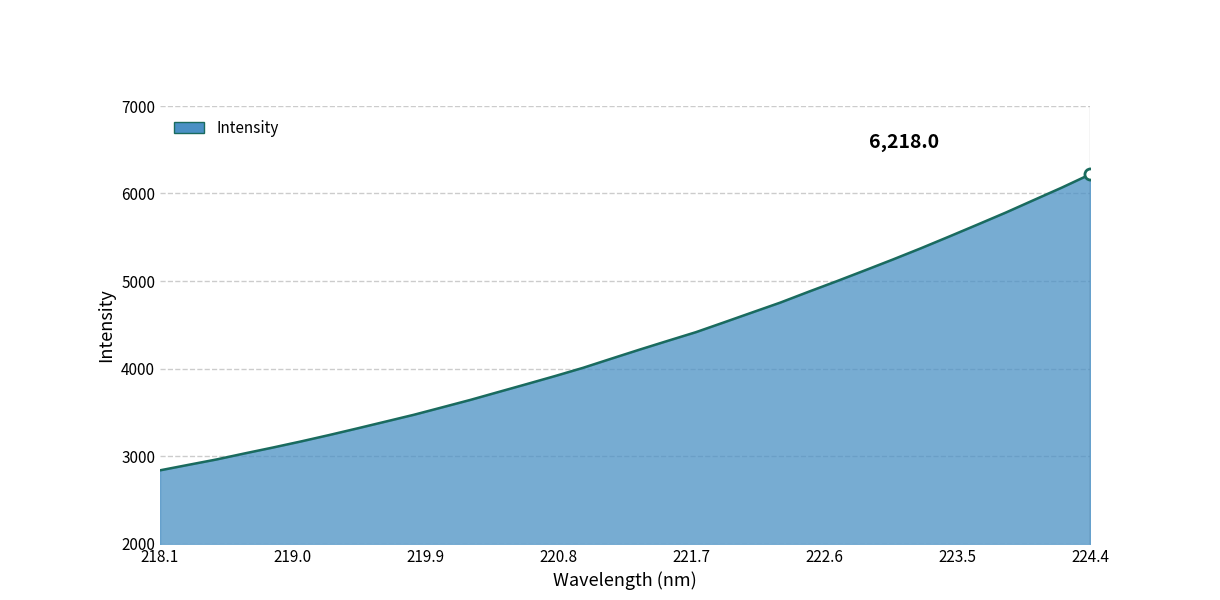

What is the sum of all values?

145883.5